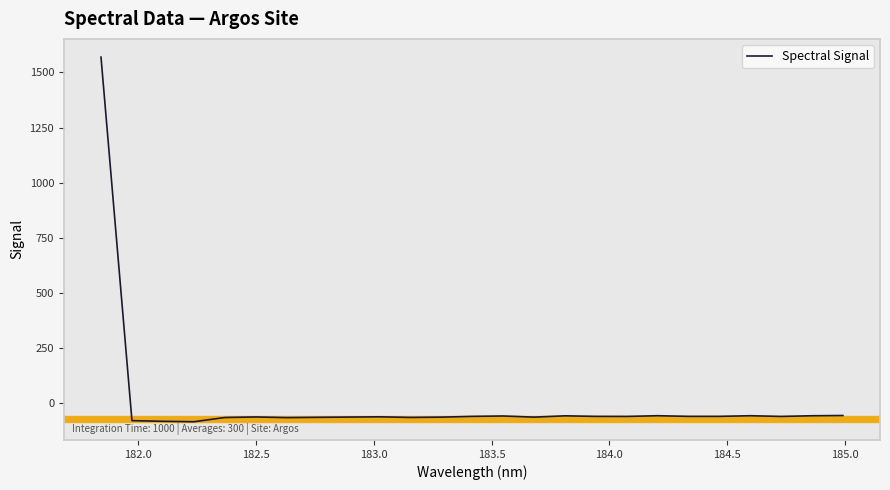

What is the minimum value shown in the chart?

-82.8